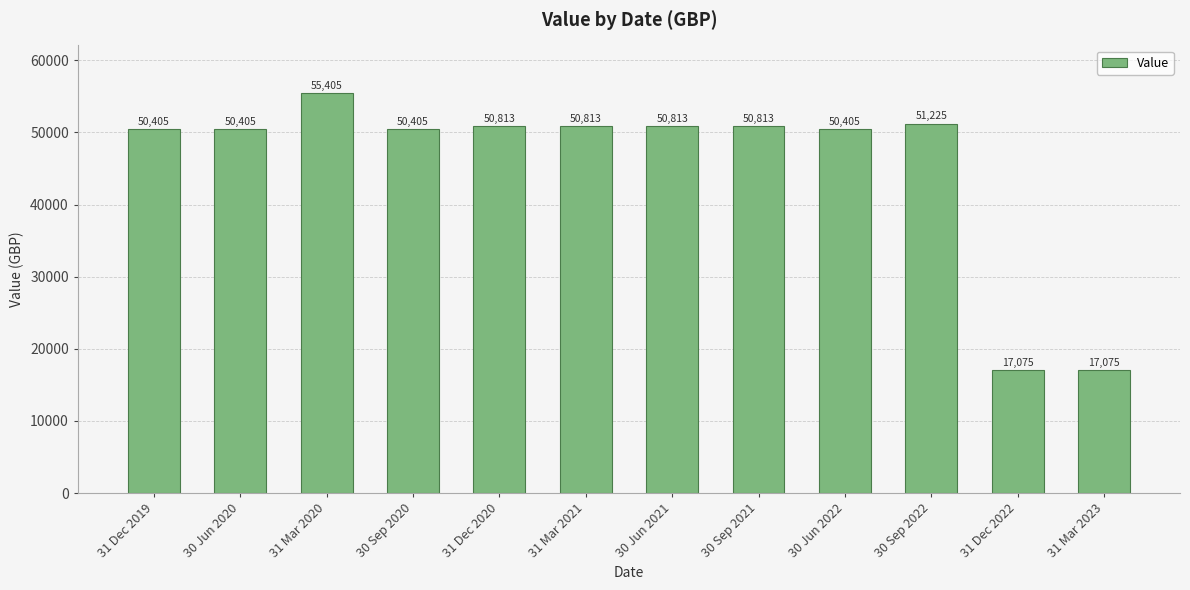

How many bars are there in total?

12